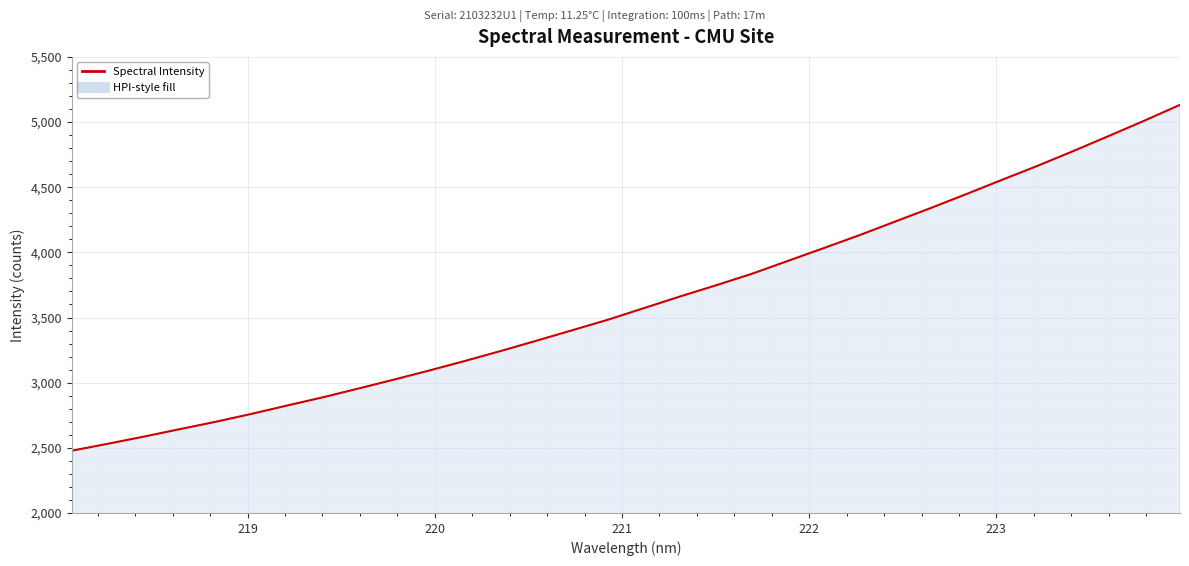

What is the minimum value shown in the chart?

2477.7